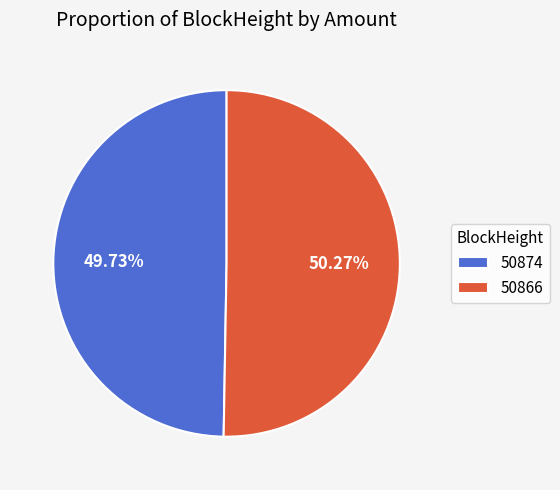

Is it true that 50866 is 92% of the pie?

False